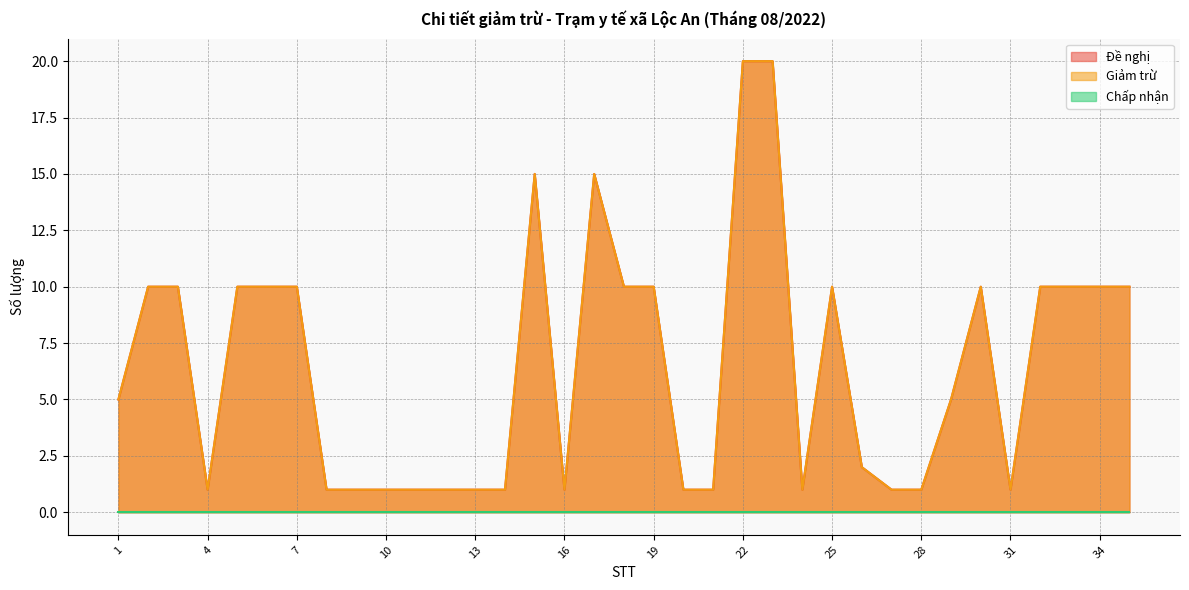

What is the highest value of the Giảm trừ series?

20